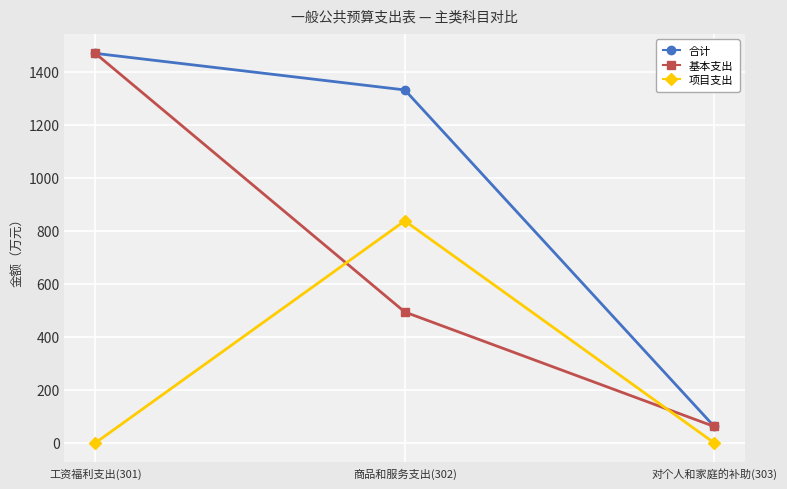

Reading left to right, transcribe all the data shown in this chart.

合计: 1470	1332	62
基本支出: 1470	494	62
项目支出: 0	838	0